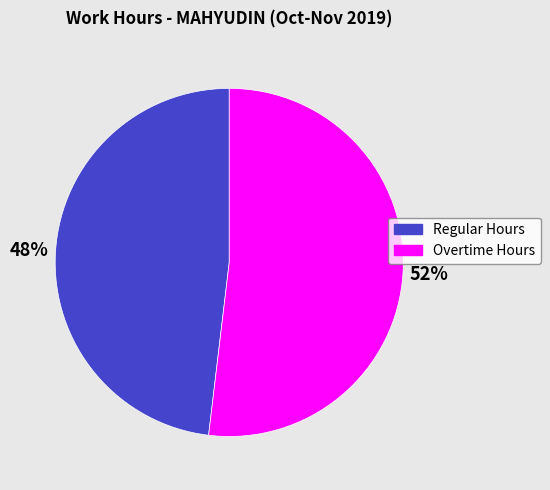

Does any single category account for the majority?

Yes